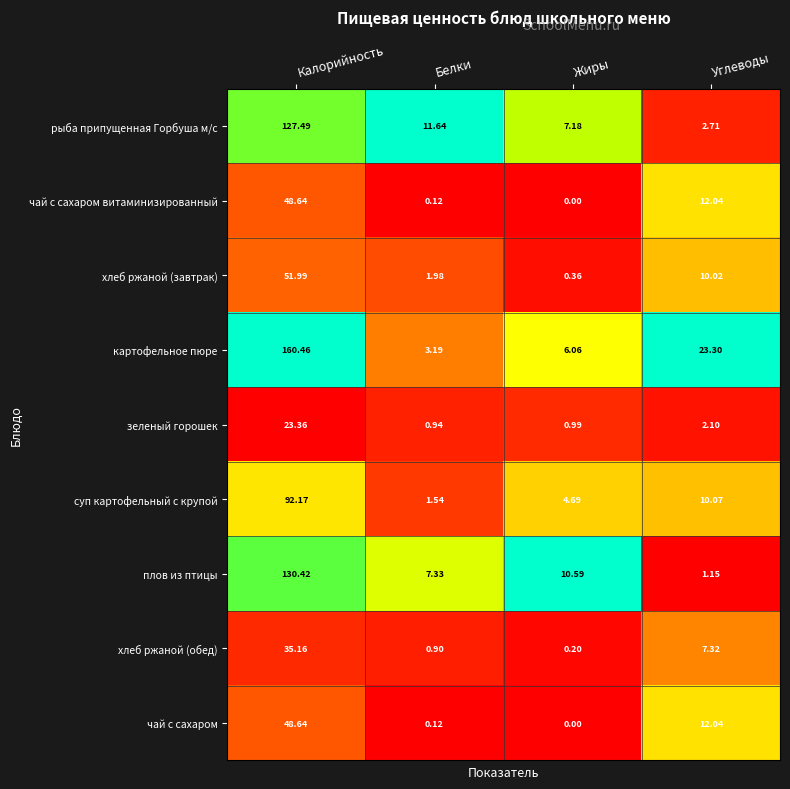

Between Калорийность and Белки, which series saw the biggest shift?

картофельное пюре